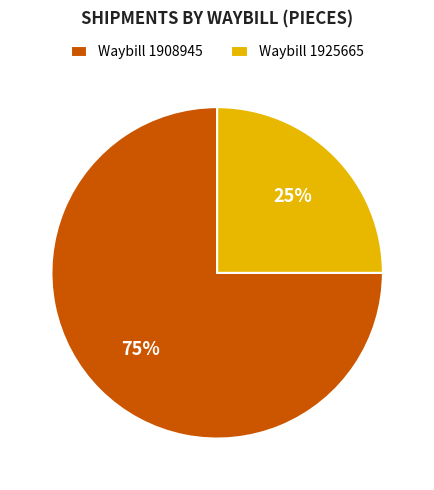

How many segments does this pie chart have?

2